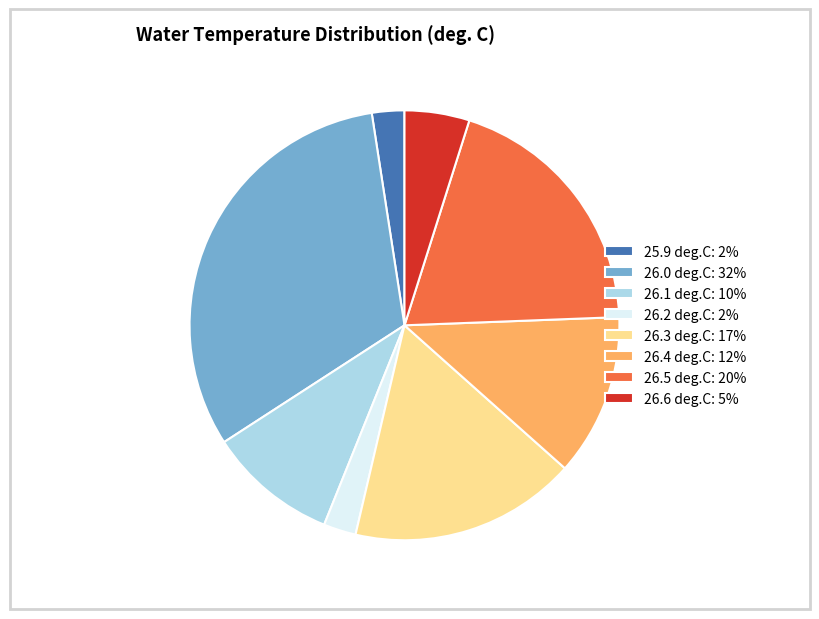

Which has a higher value, 26.1 deg.C: 10% or 26.0 deg.C: 32%?

26.0 deg.C: 32%